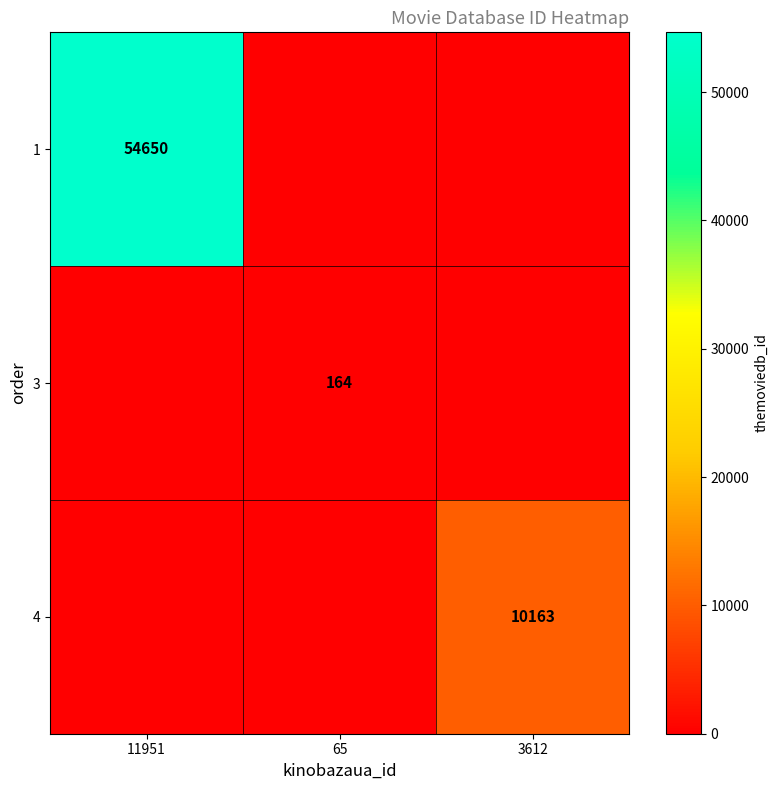

True or false: 3 has a value of 164 at 65.

True